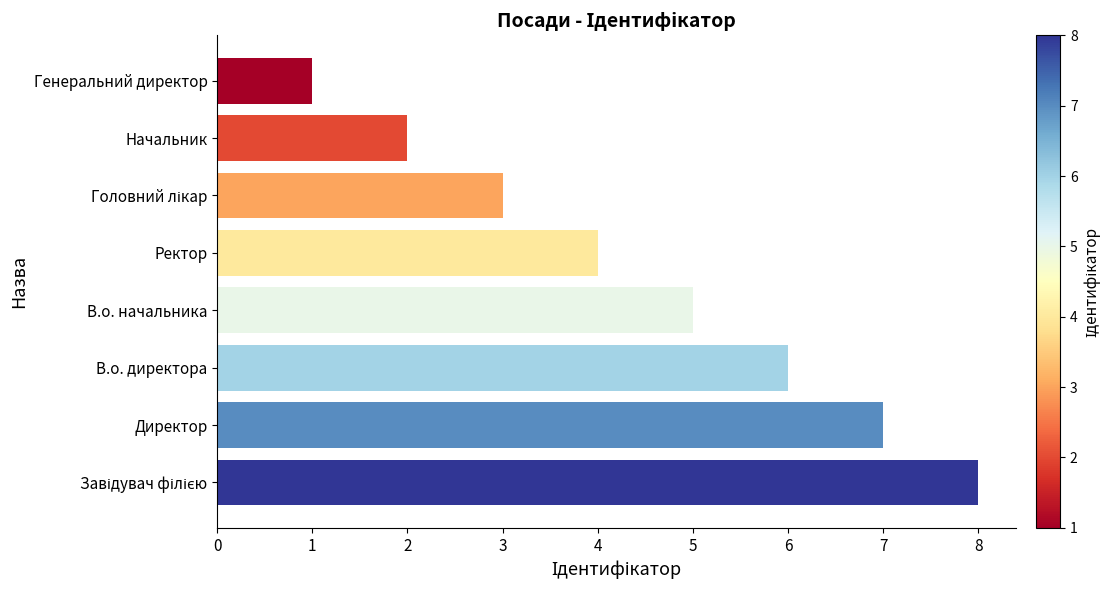

Does the chart contain stacked bars?

No